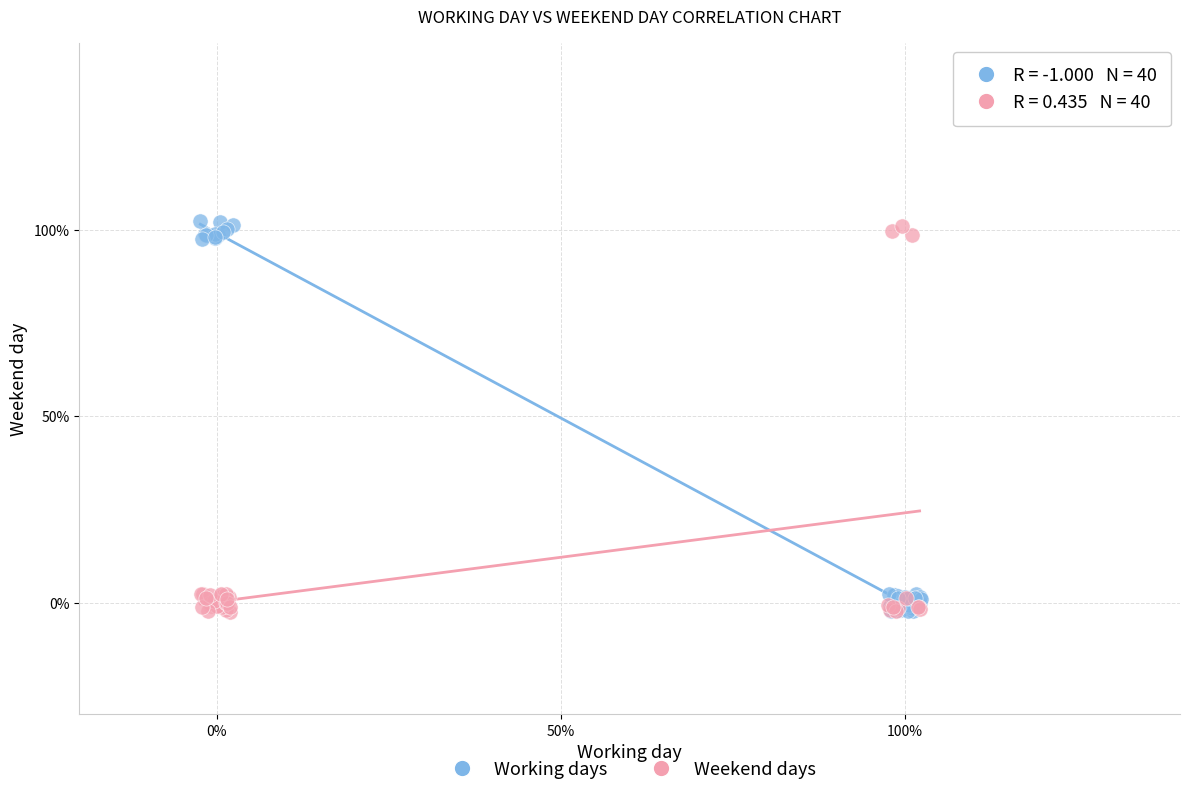

What are all the series names shown in the legend?

Working days, Weekend days